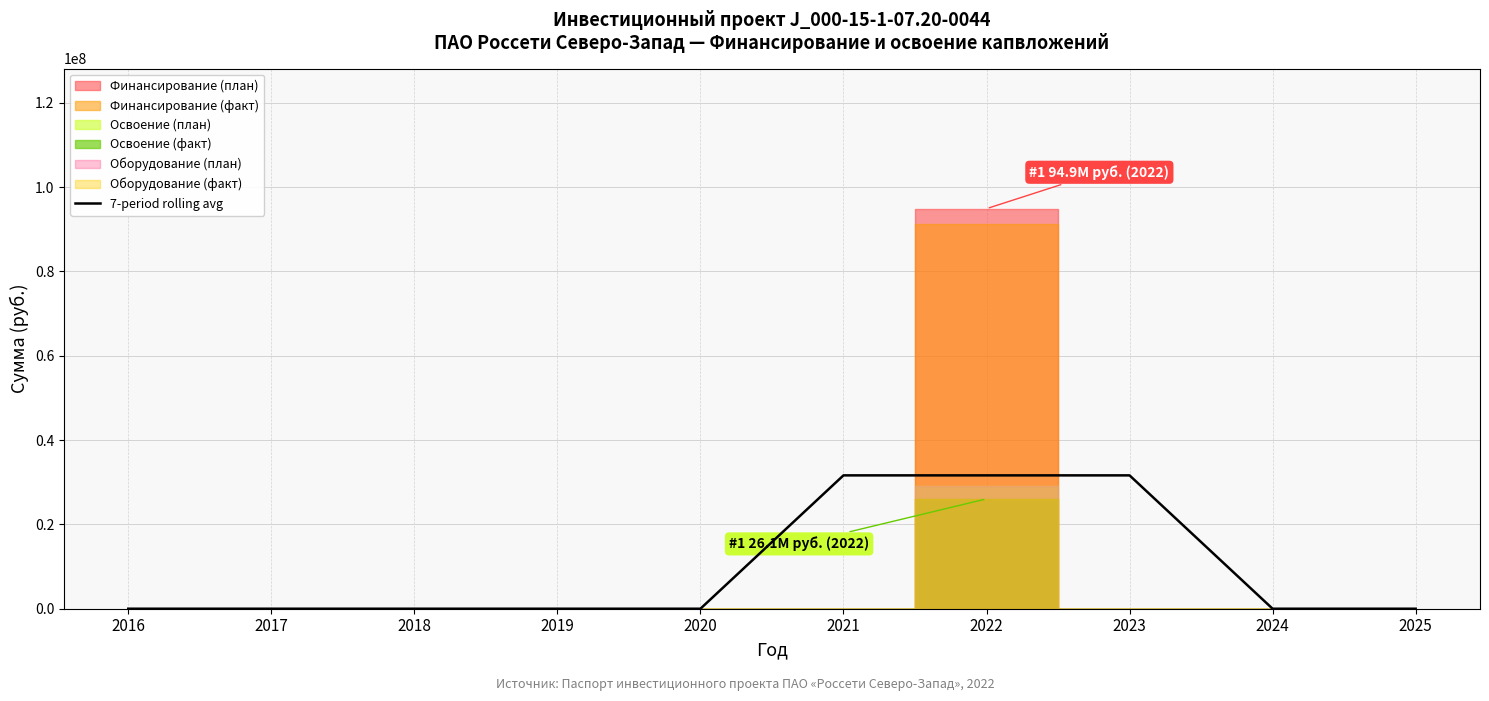

The value of 7-period rolling avg at 2020 is 10027119.4. True or false?

False